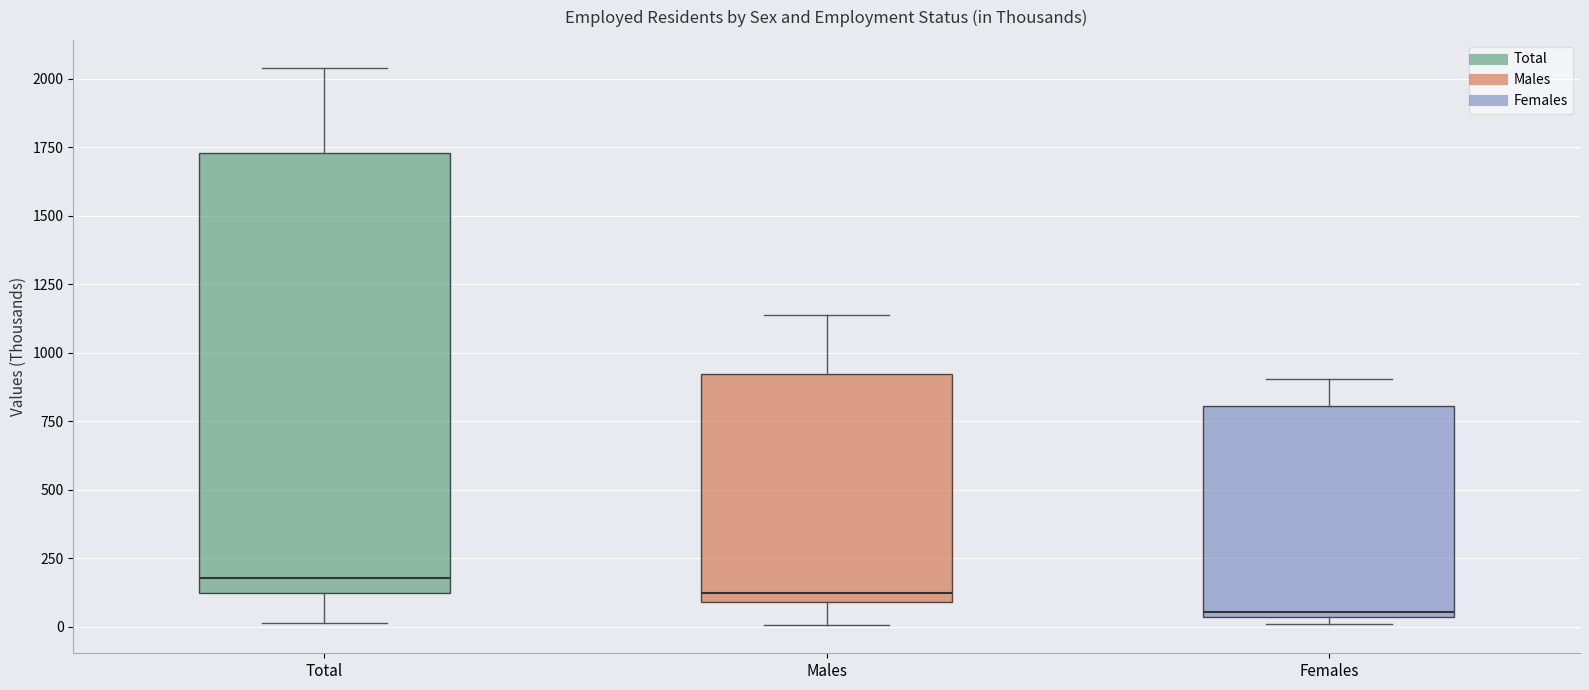

Where is the upper edge of the box for Total on the y-axis? The values are not printed on the chart, so give them approximately, as read against the axis.

1750